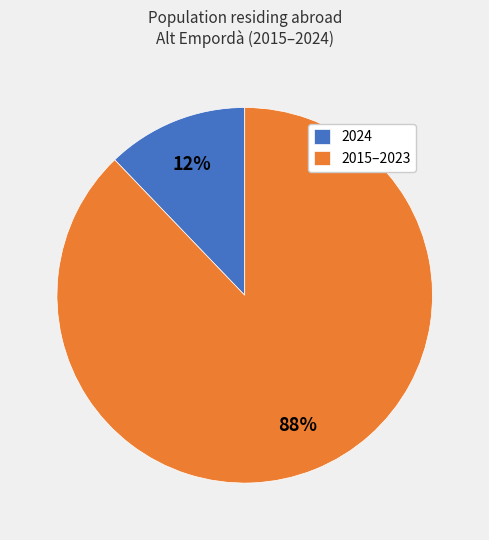

Which has a higher value, 2024 or 2015–2023?

2015–2023